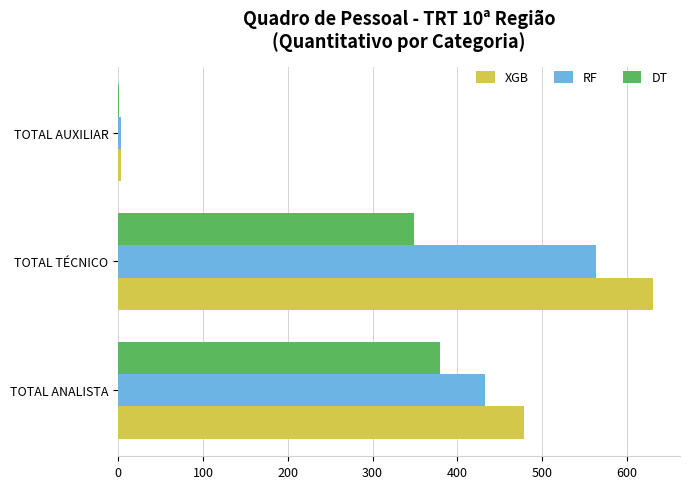

What is the maximum value shown in the chart?

631